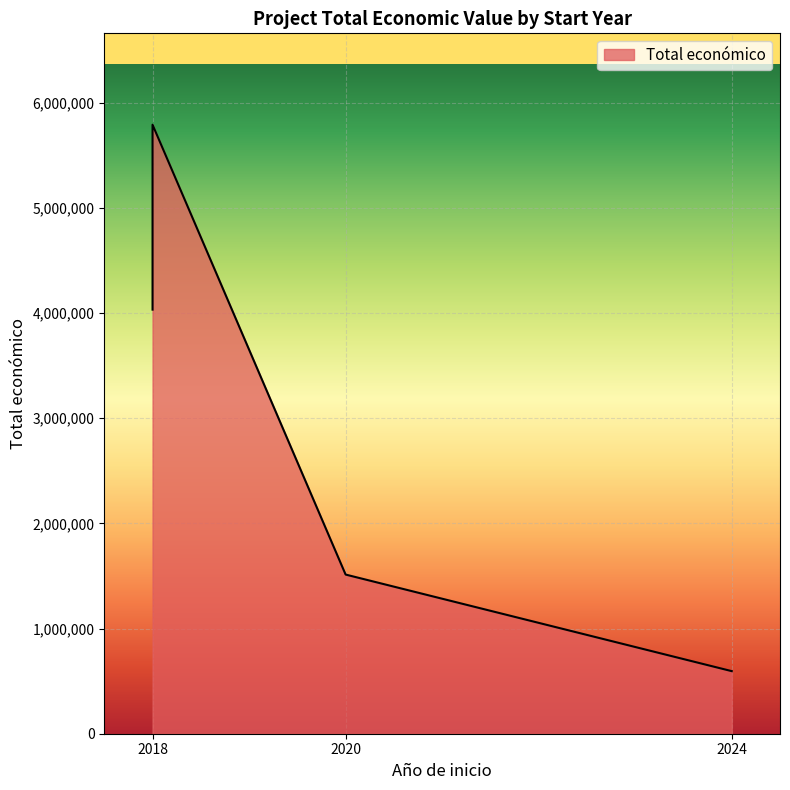

The value at 2018 is 3484658. True or false?

False